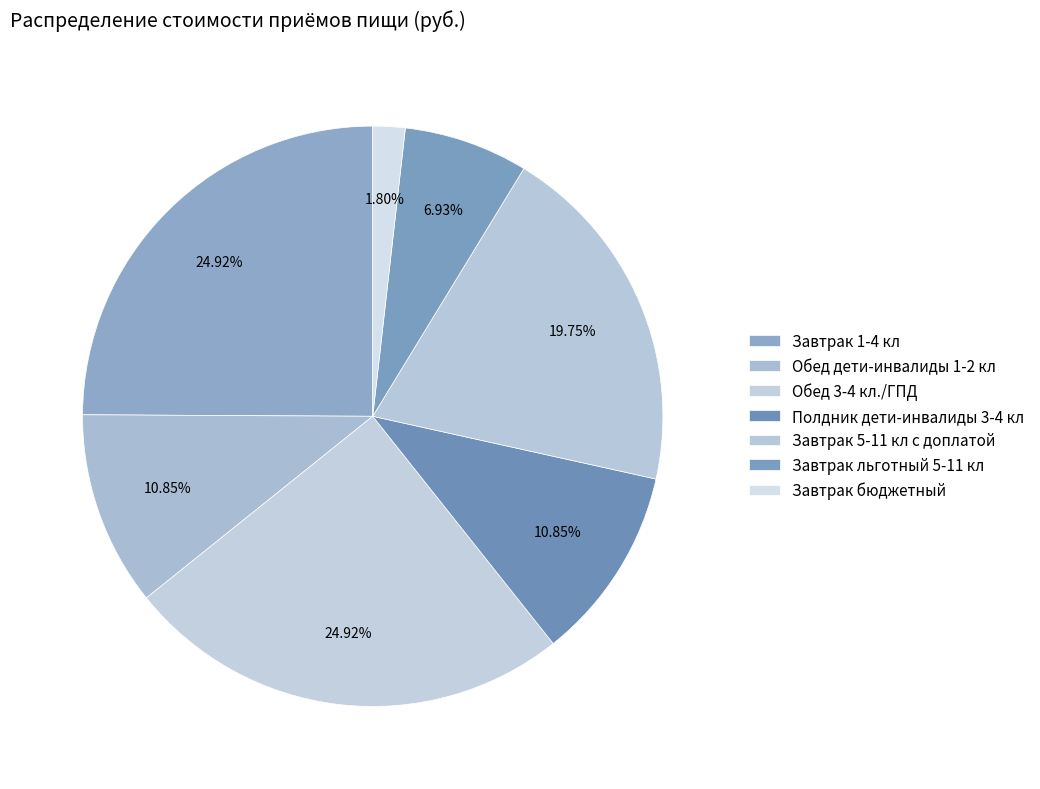

Count the number of slices in the pie.

7